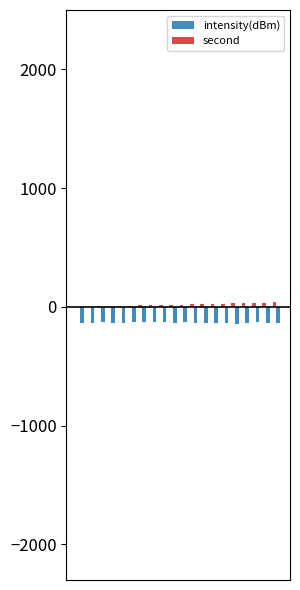

What is the sum of all intensity(dBm) values?

-2661.8